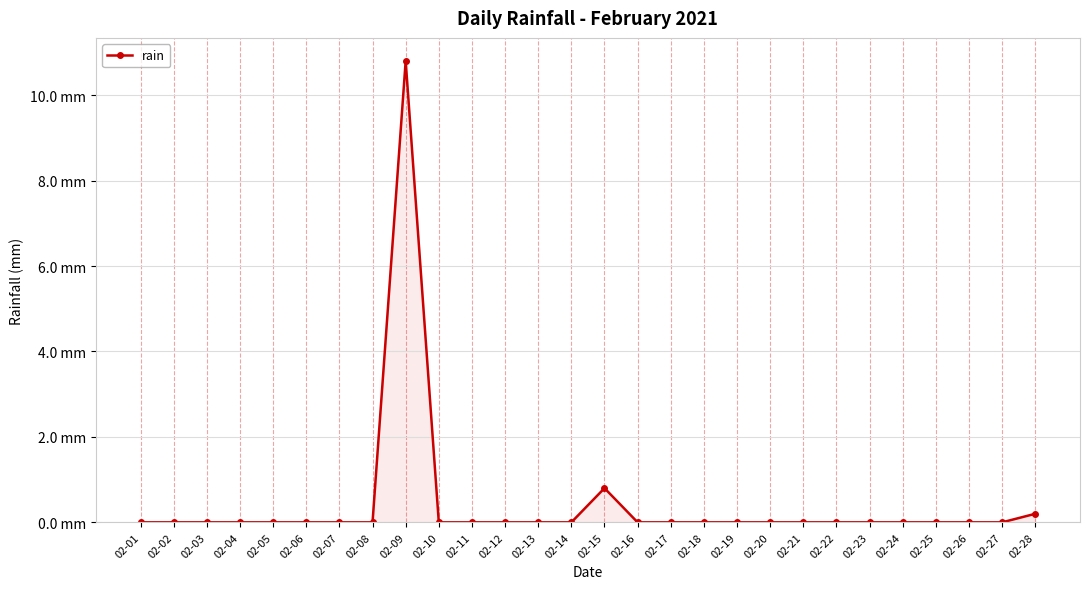

Is this an area chart (filled region under the line)?

Yes